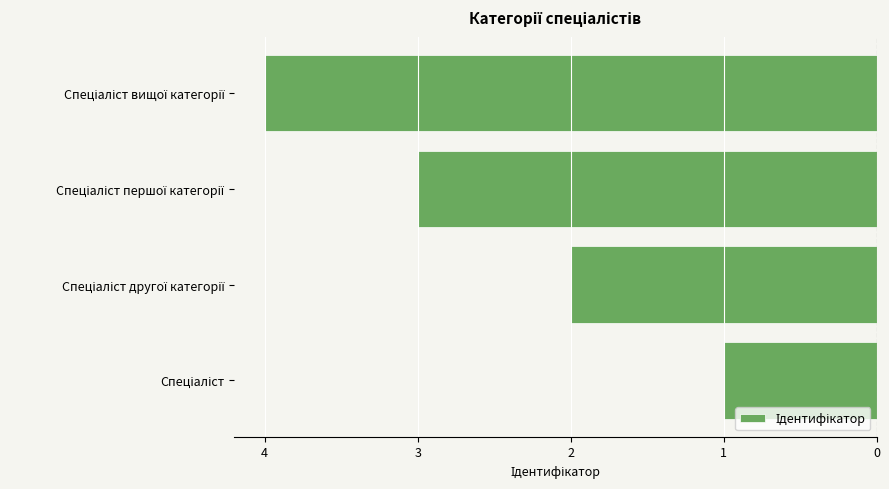

Does the chart contain any negative values?

Yes